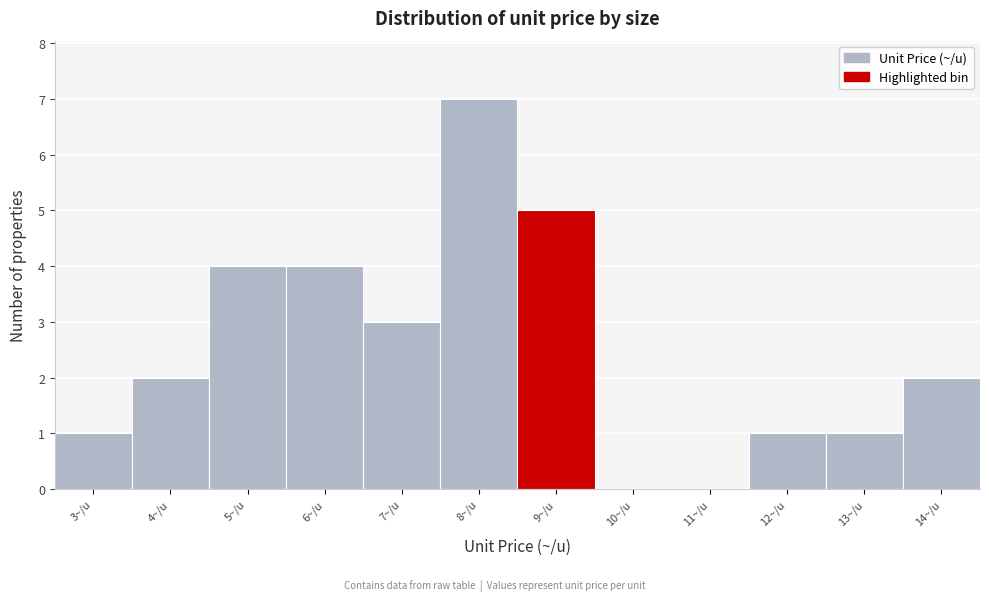

Reading left to right, transcribe all the data shown in this chart.

3~/u=1	4~/u=2	5~/u=4	6~/u=4	7~/u=3	8~/u=7	9~/u=5	10~/u=0	11~/u=0	12~/u=1	13~/u=1	14~/u=2